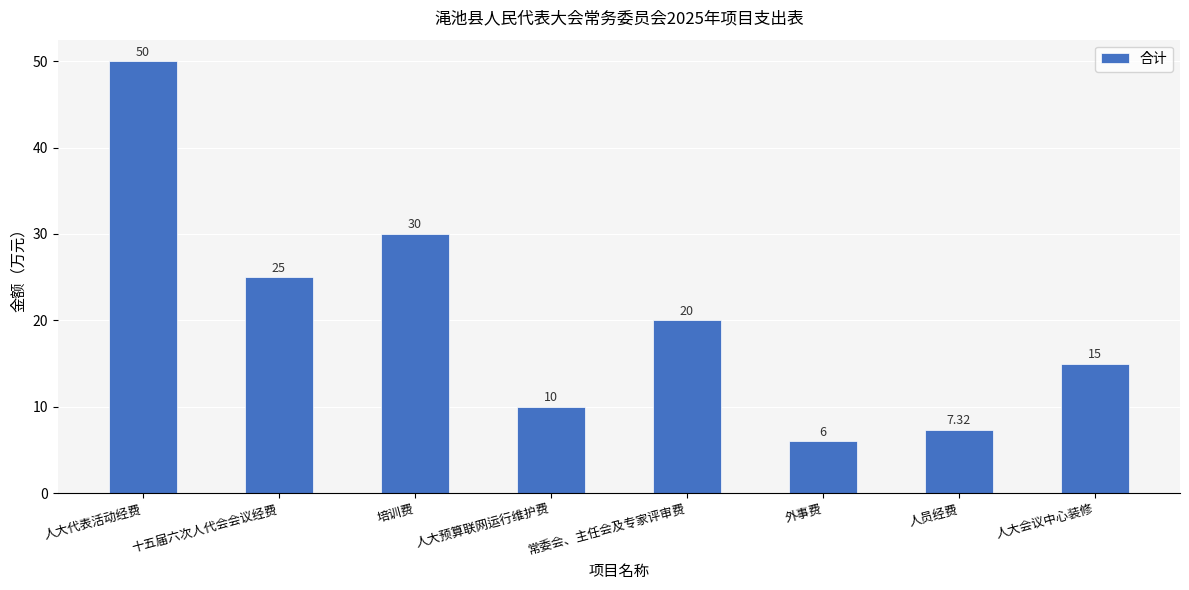

How many data points does each series have?

8